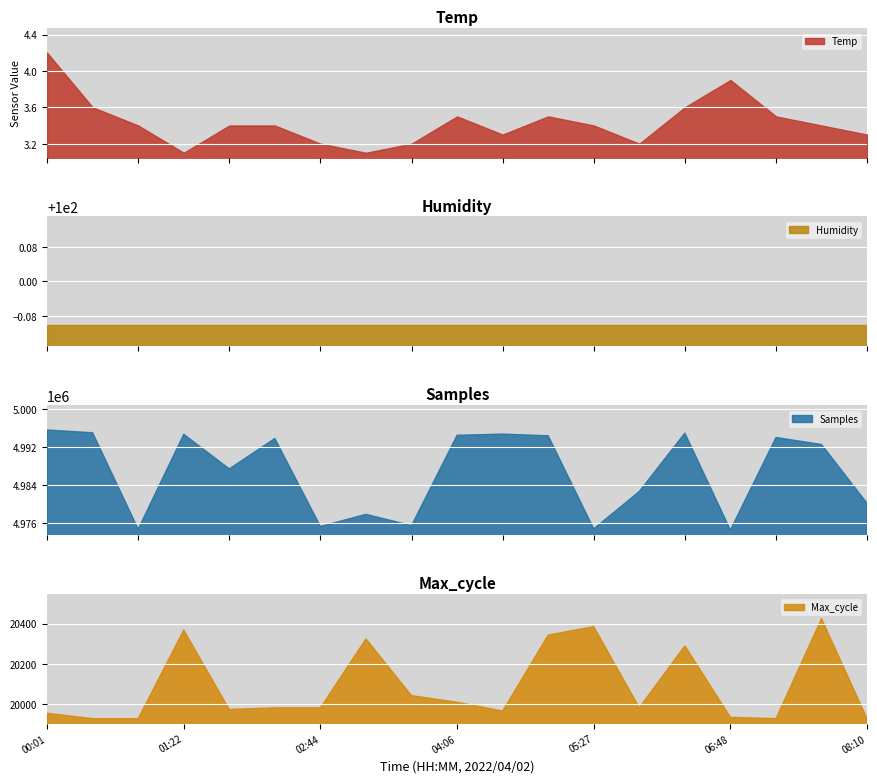

True or false: Samples has a value of 4977907.0 at 03:11.

True